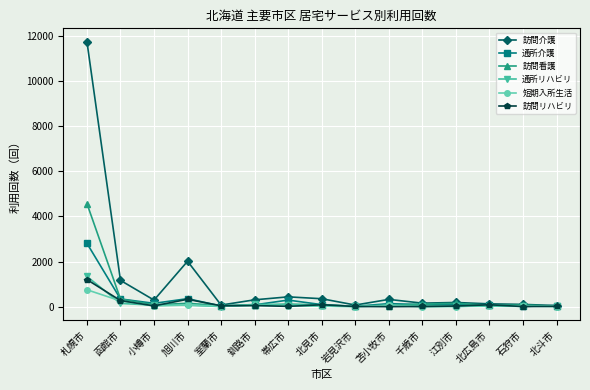

At which label does 訪問リハビリ reach its peak?

札幌市